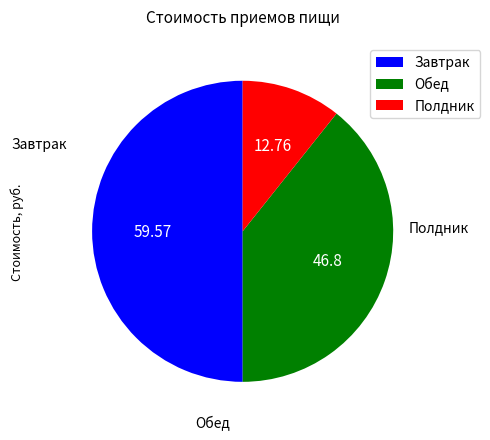

Which slice represents more than half of the pie?

Завтрак